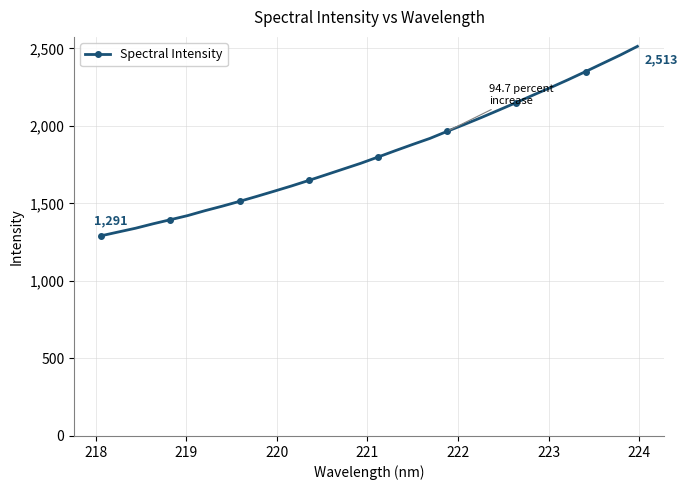

Count the number of categories in the chart.

32